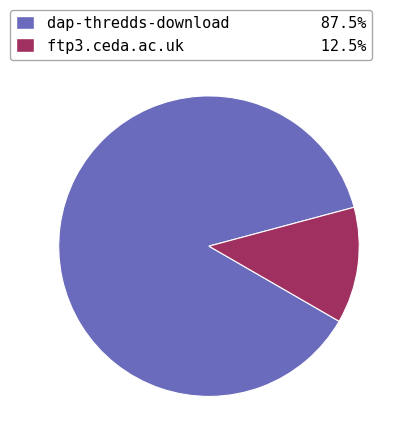

Which has a higher value, ftp3.ceda.ac.uk or dap-thredds-download?

dap-thredds-download